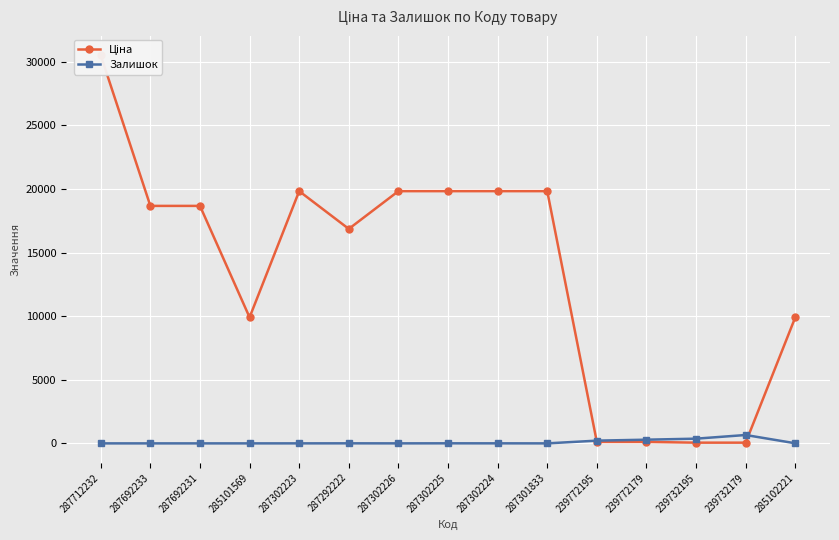

How many intersections are there between Залишок and Ціна?

2